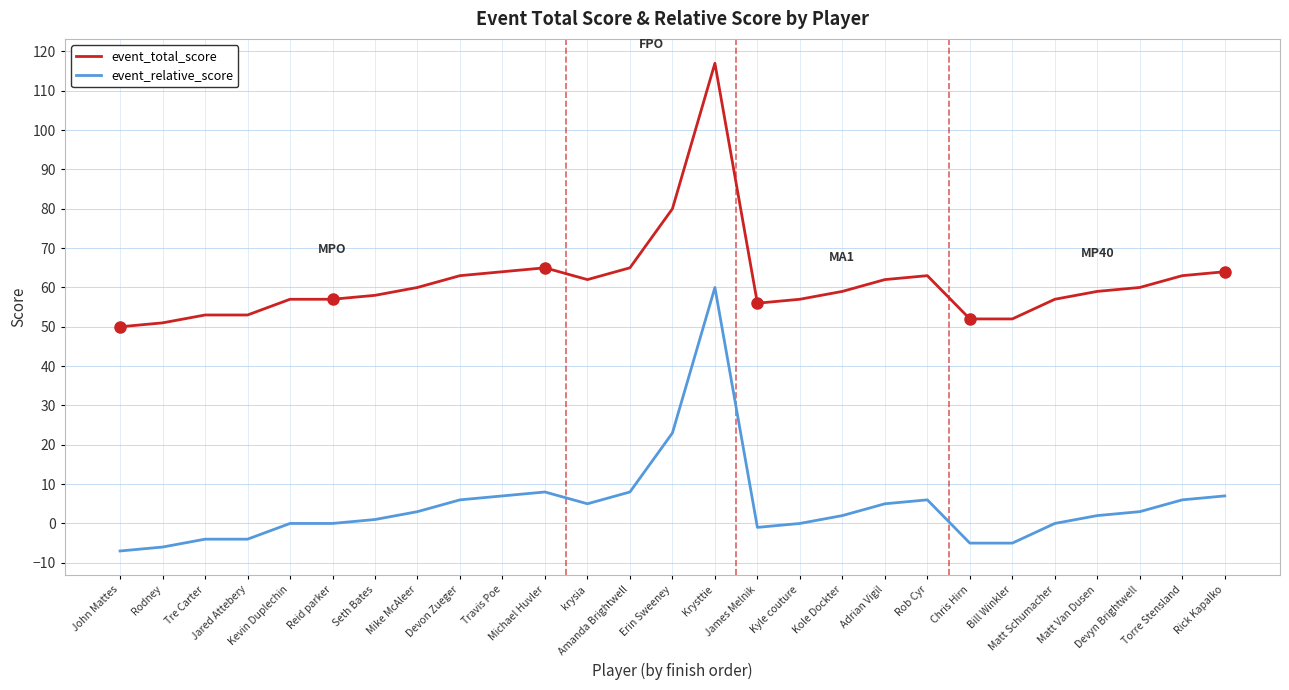

What is the spread (max minus min) of values at Rob Cyr?

57